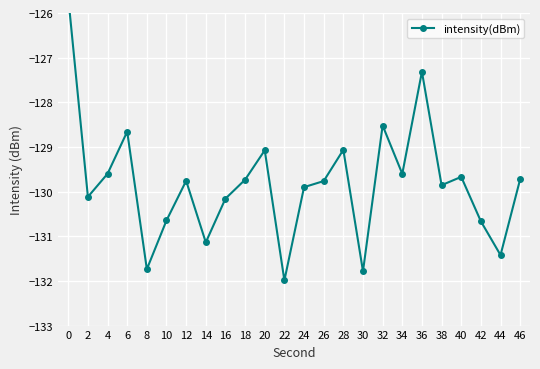

How many data points does each series have?

24